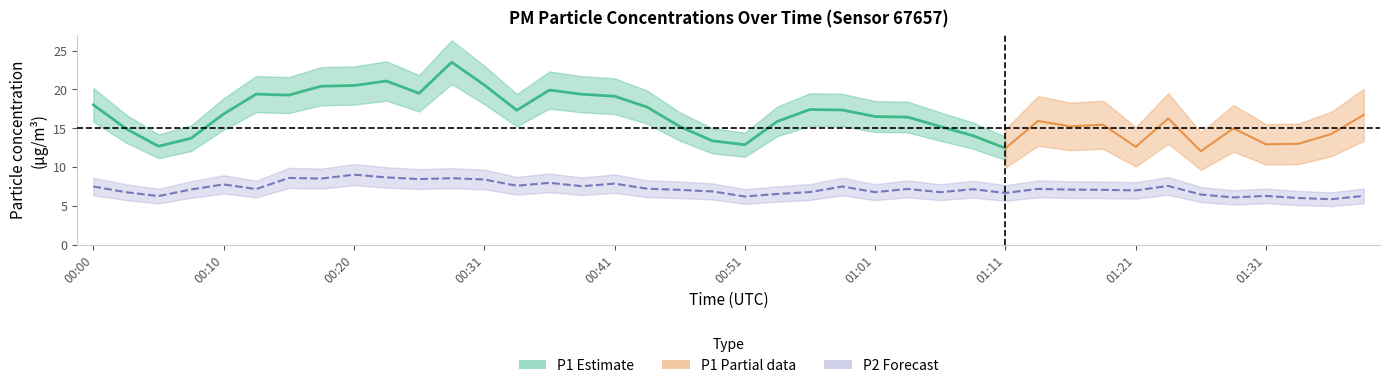

What is the minimum value shown in the chart?

5.9